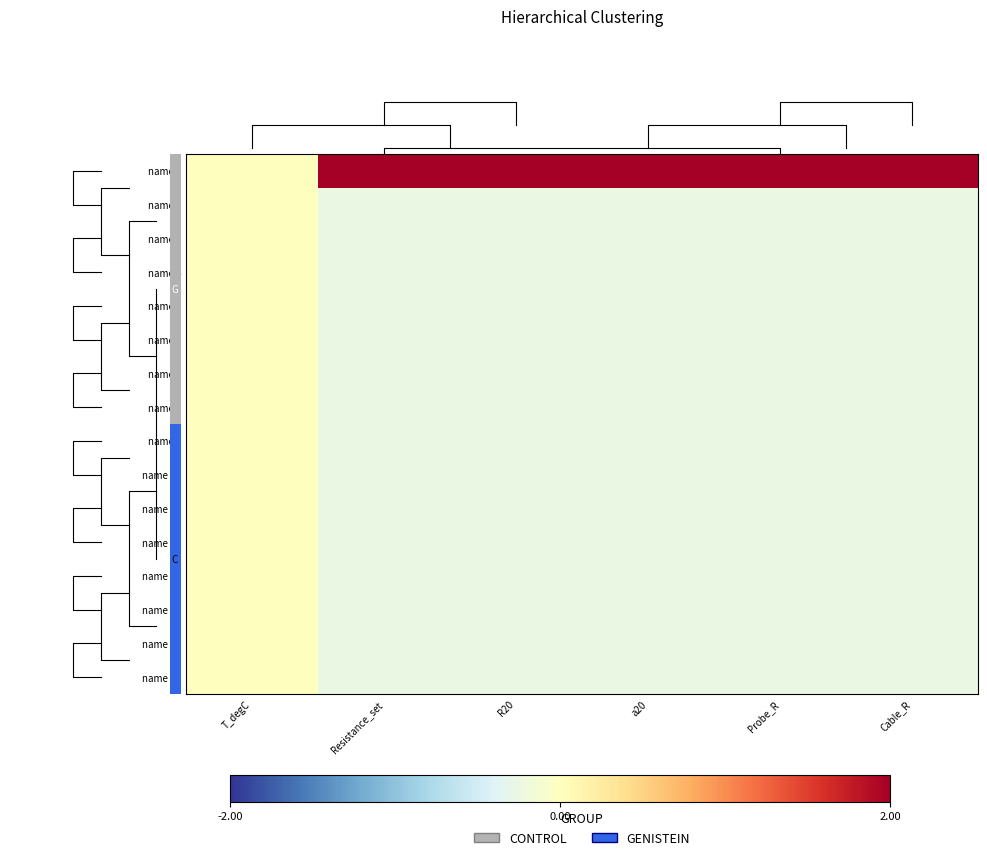

What is the smallest value displayed?

-0.3